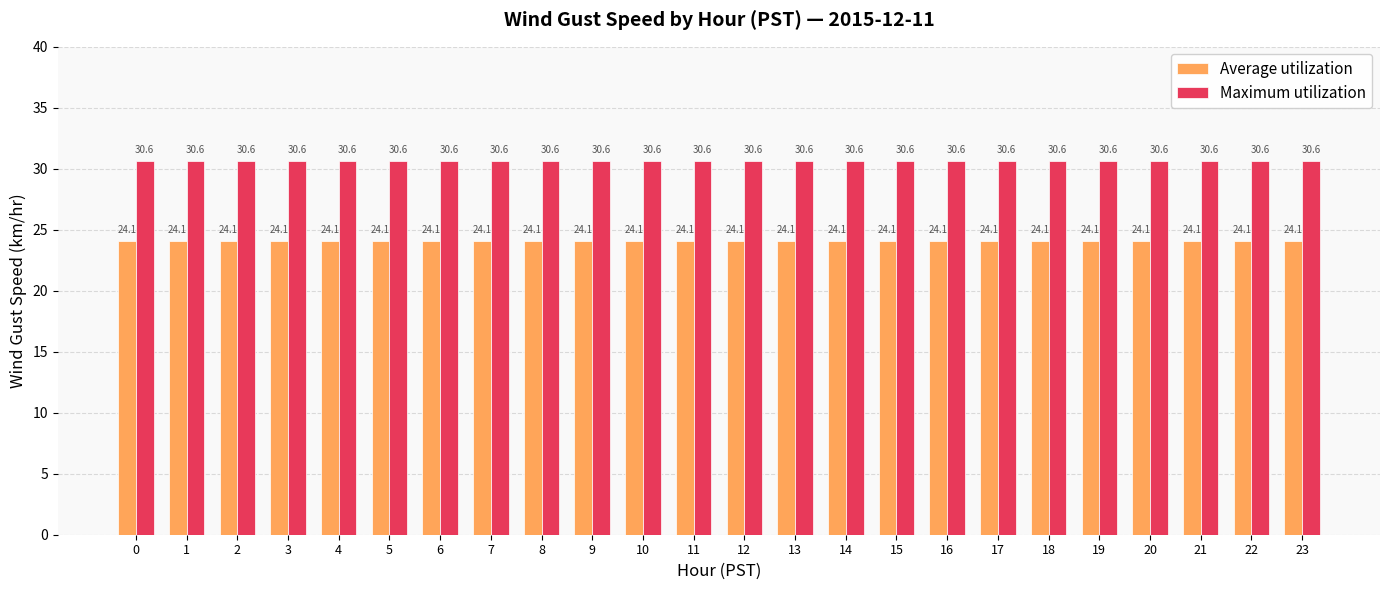

At how many categories does at least one series exceed 25?

24